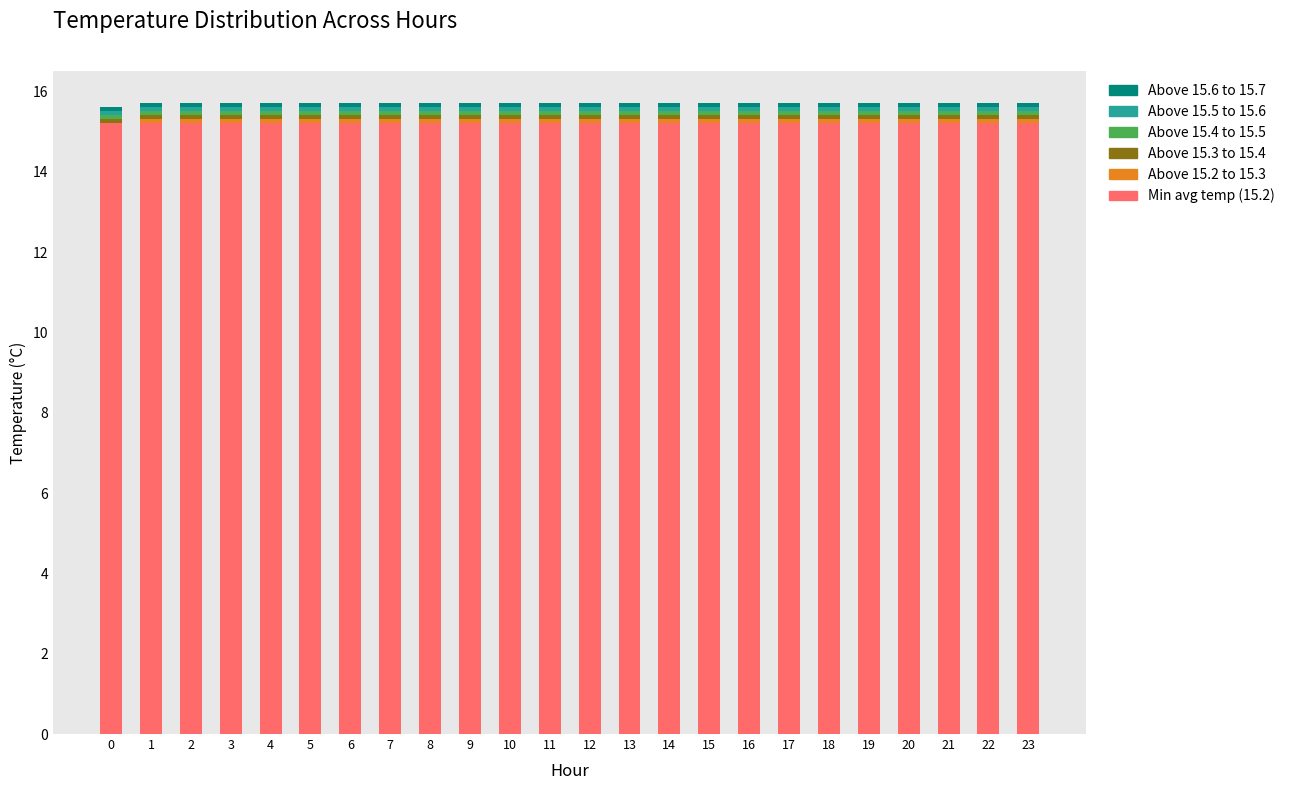

The Min avg temp (15.2) series shows 26.9 at 3. True or false?

False